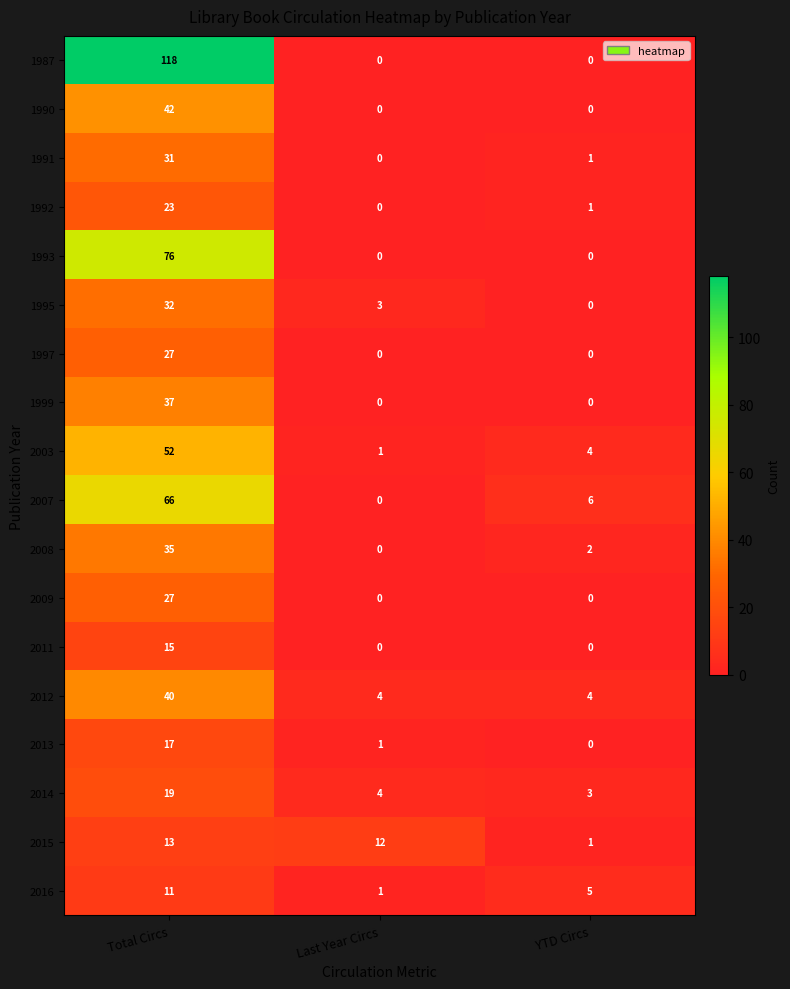

Which series has the widest spread of values?

1987